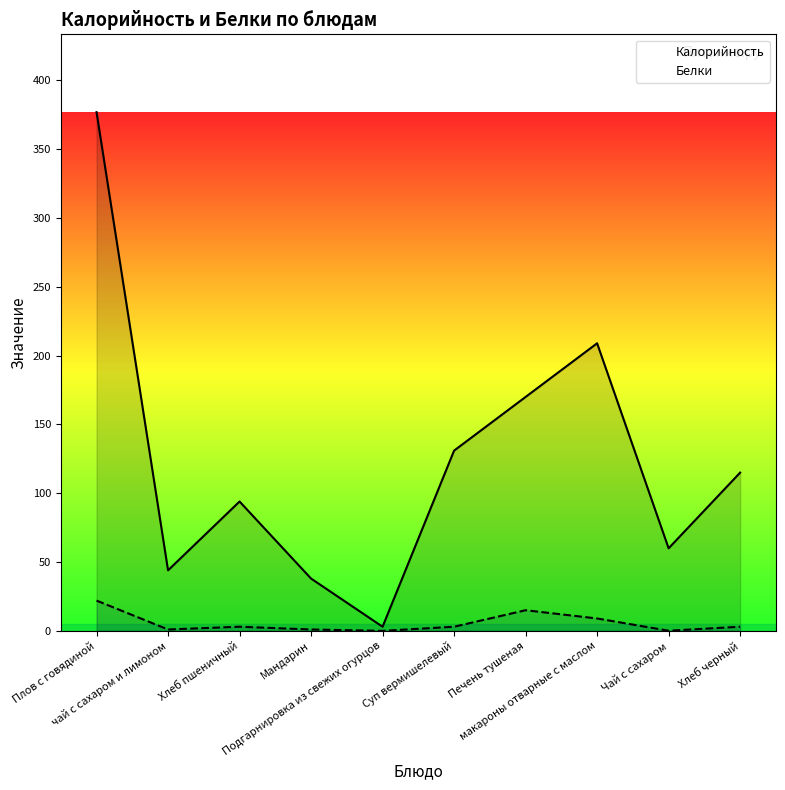

Which has a higher value, Печень тушеная or макароны отварные с маслом?

макароны отварные с маслом